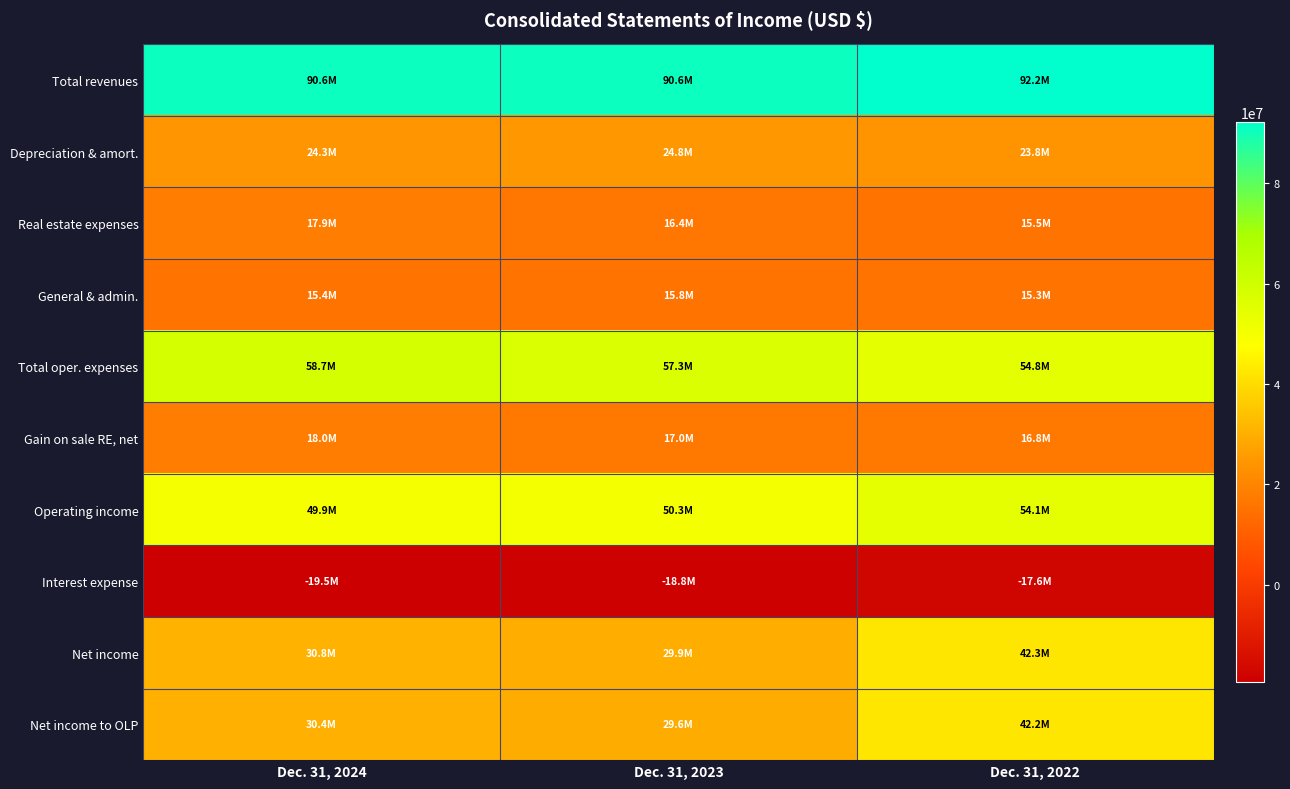

Reading right to left, extract all data points from this chart.

Total revenues: Dec. 31, 2022=92216000	Dec. 31, 2023=90646000	Dec. 31, 2024=90563000
Depreciation & amort.: Dec. 31, 2022=23781000	Dec. 31, 2023=24789000	Dec. 31, 2024=24291000
Real estate expenses: Dec. 31, 2022=15508000	Dec. 31, 2023=16444000	Dec. 31, 2024=17904000
General & admin.: Dec. 31, 2022=15258000	Dec. 31, 2023=15822000	Dec. 31, 2024=15388000
Total oper. expenses: Dec. 31, 2022=54832000	Dec. 31, 2023=57339000	Dec. 31, 2024=58670000
Gain on sale RE, net: Dec. 31, 2022=16762000	Dec. 31, 2023=17008000	Dec. 31, 2024=18007000
Operating income: Dec. 31, 2022=54146000	Dec. 31, 2023=50315000	Dec. 31, 2024=49900000
Interest expense: Dec. 31, 2022=-17569000	Dec. 31, 2023=-18780000	Dec. 31, 2024=-19463000
Net income: Dec. 31, 2022=42253000	Dec. 31, 2023=29918000	Dec. 31, 2024=30798000
Net income to OLP: Dec. 31, 2022=42177000	Dec. 31, 2023=29614000	Dec. 31, 2024=30417000